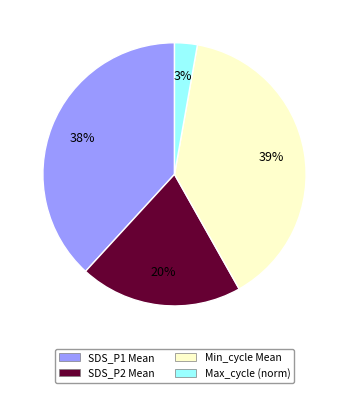

Does any single category account for the majority?

No